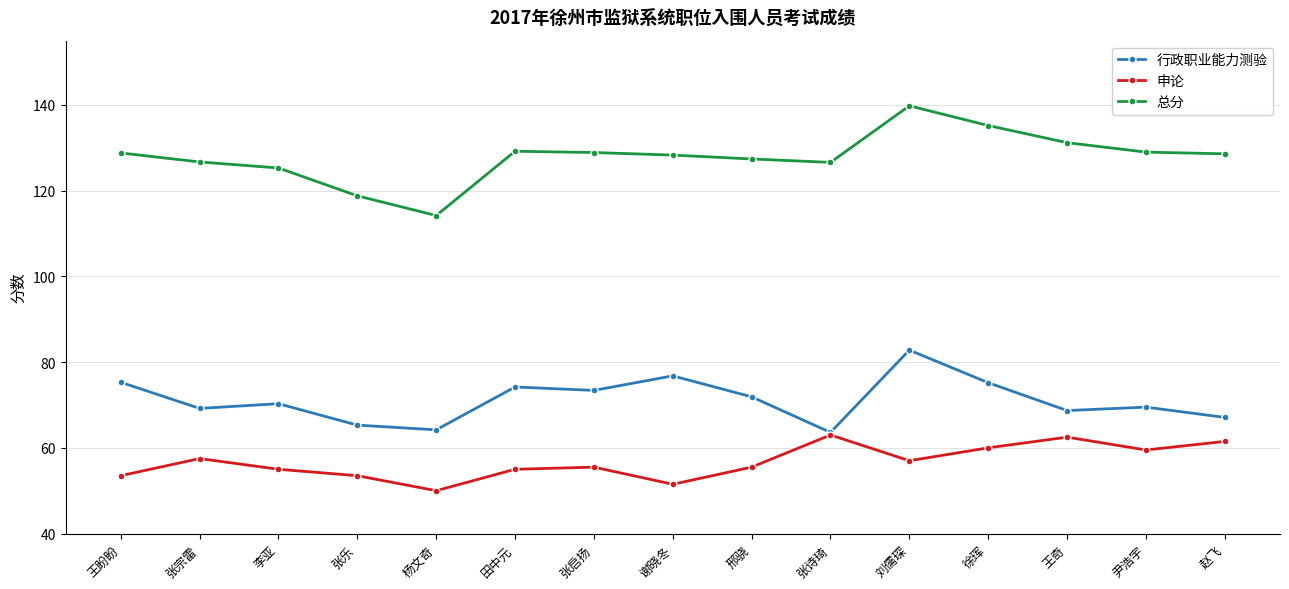

What is the total value across all series at 王盼盼?

257.6